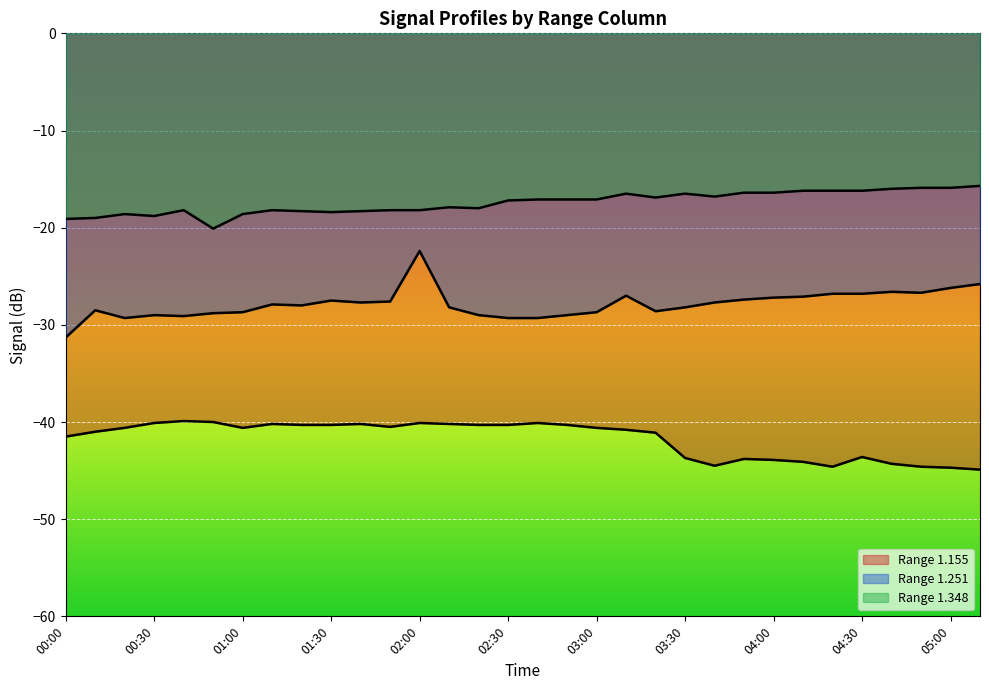

True or false: 1.348 and 1.251 intersect in this chart.

False